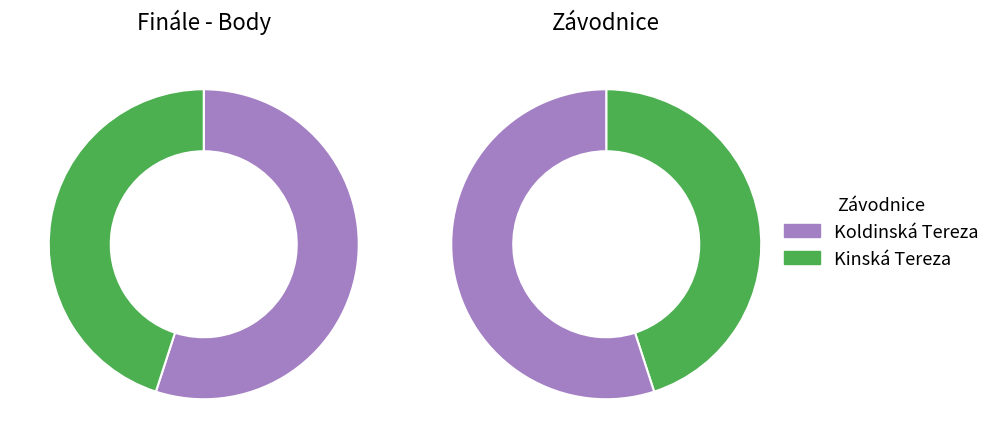

To the nearest percent, what is the average slice percentage?

50%